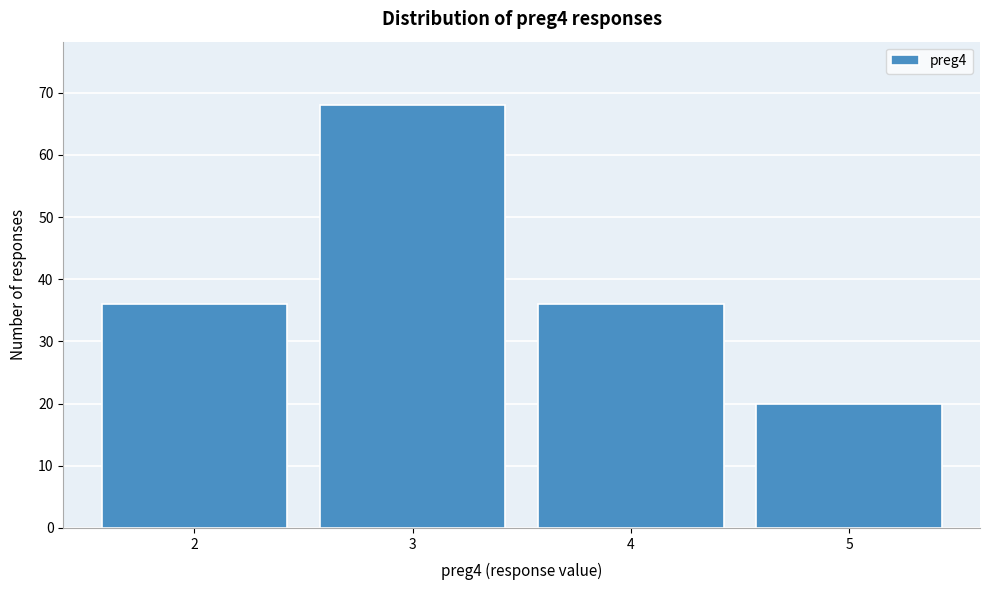

Reading left to right, list all the values displayed in this chart.

36	68	36	20